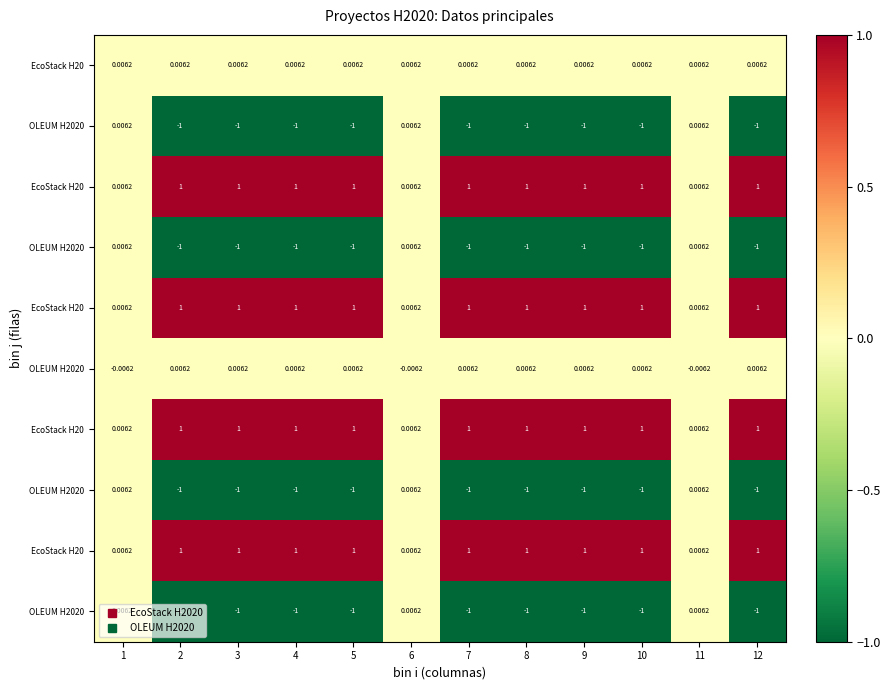

Which label corresponds to the smallest value in the chart?

2